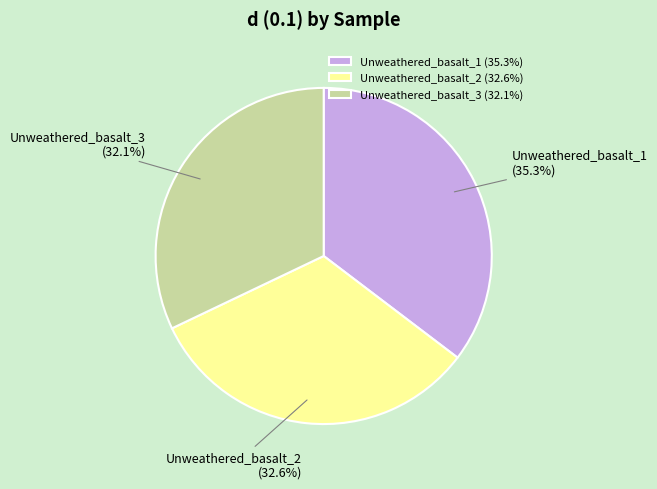

Which category has the biggest portion of the pie?

Unweathered_basalt_1